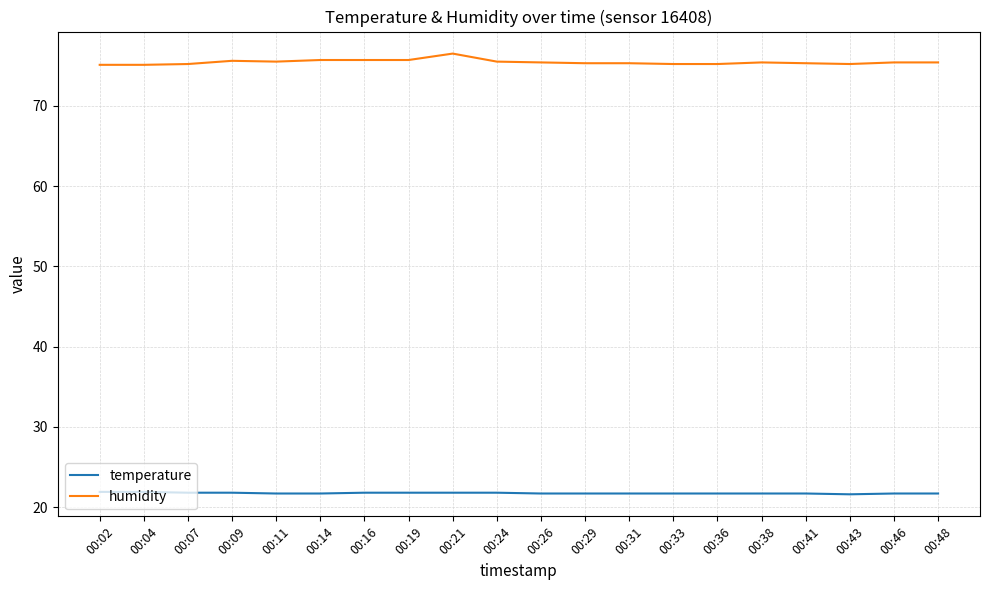

The value of temperature at 00:48 is 15.2. True or false?

False